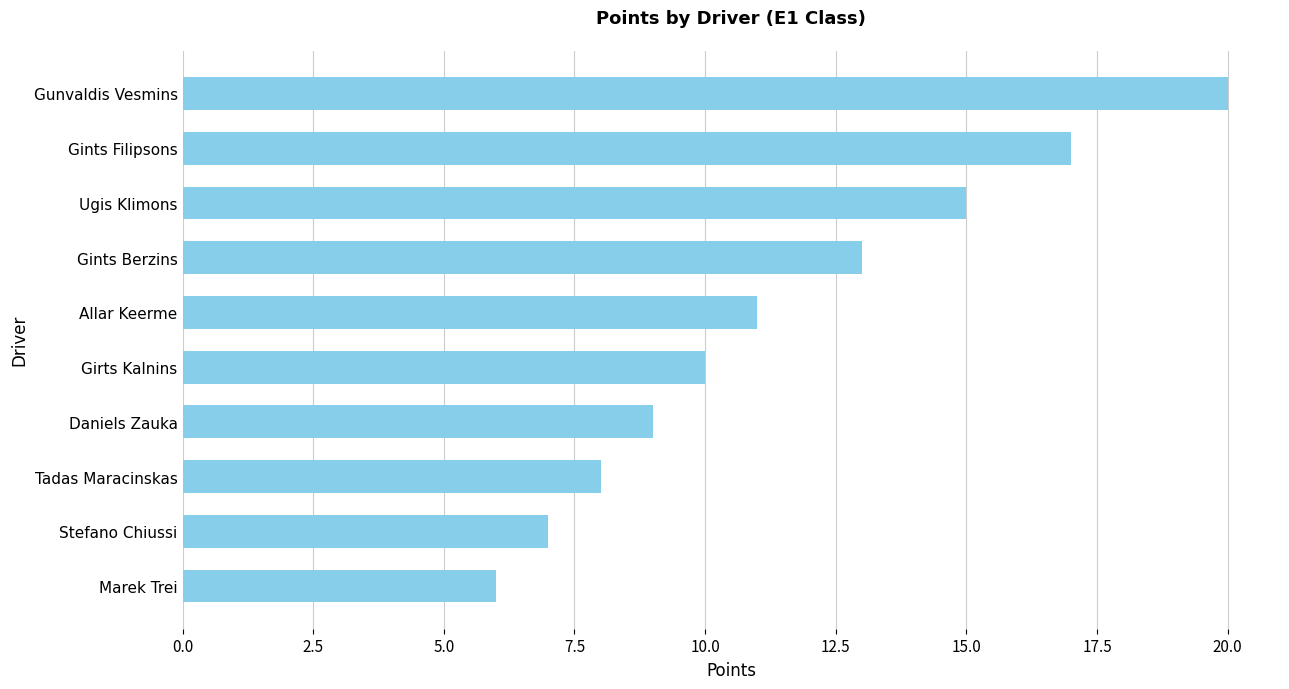

Read the value at Tadas Maracinskas, to the nearest 5.

10